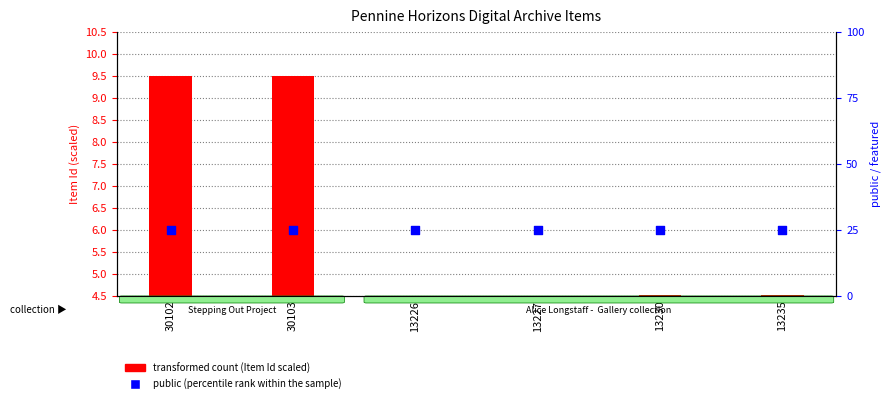

Which series reaches the maximum Y coordinate?

public (percentile rank within the sample)